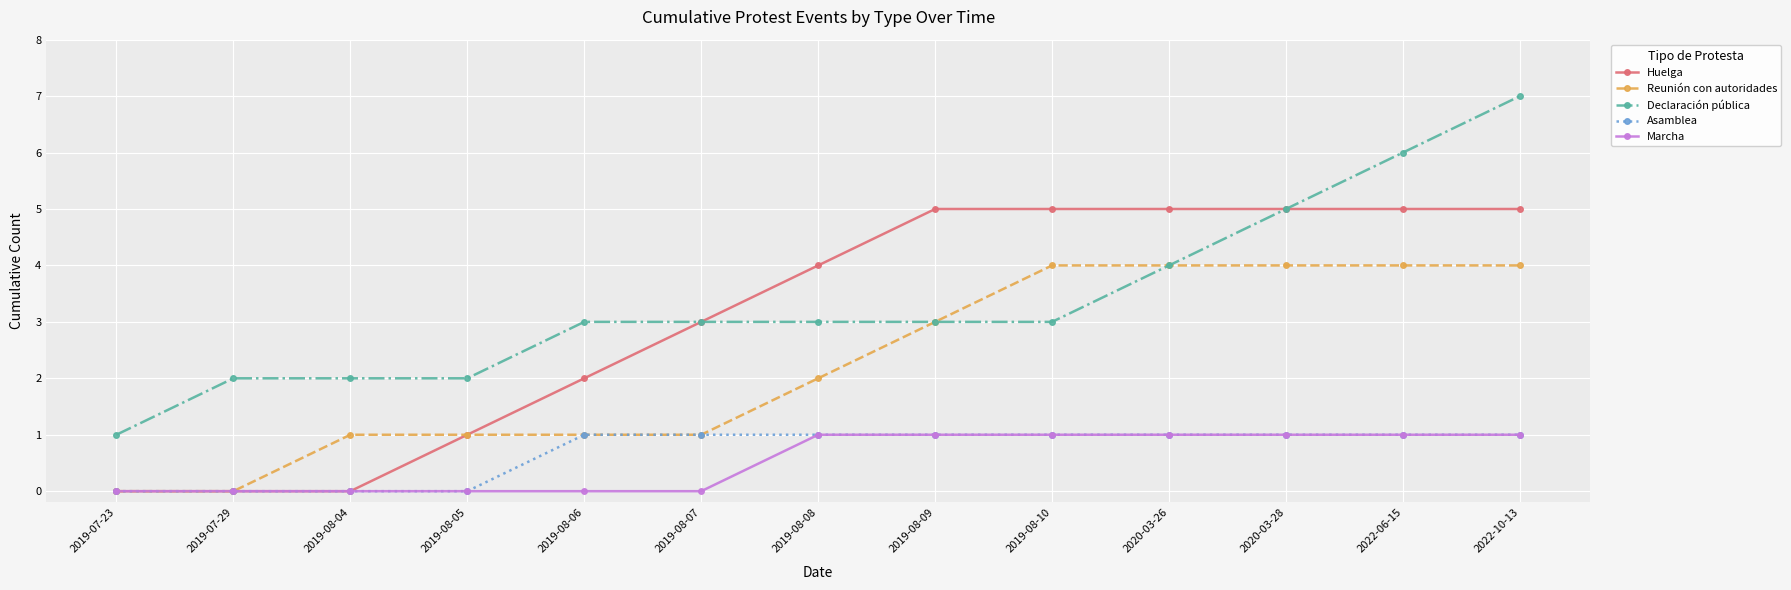

The Marcha series shows -1 at 2019-08-05. True or false?

False